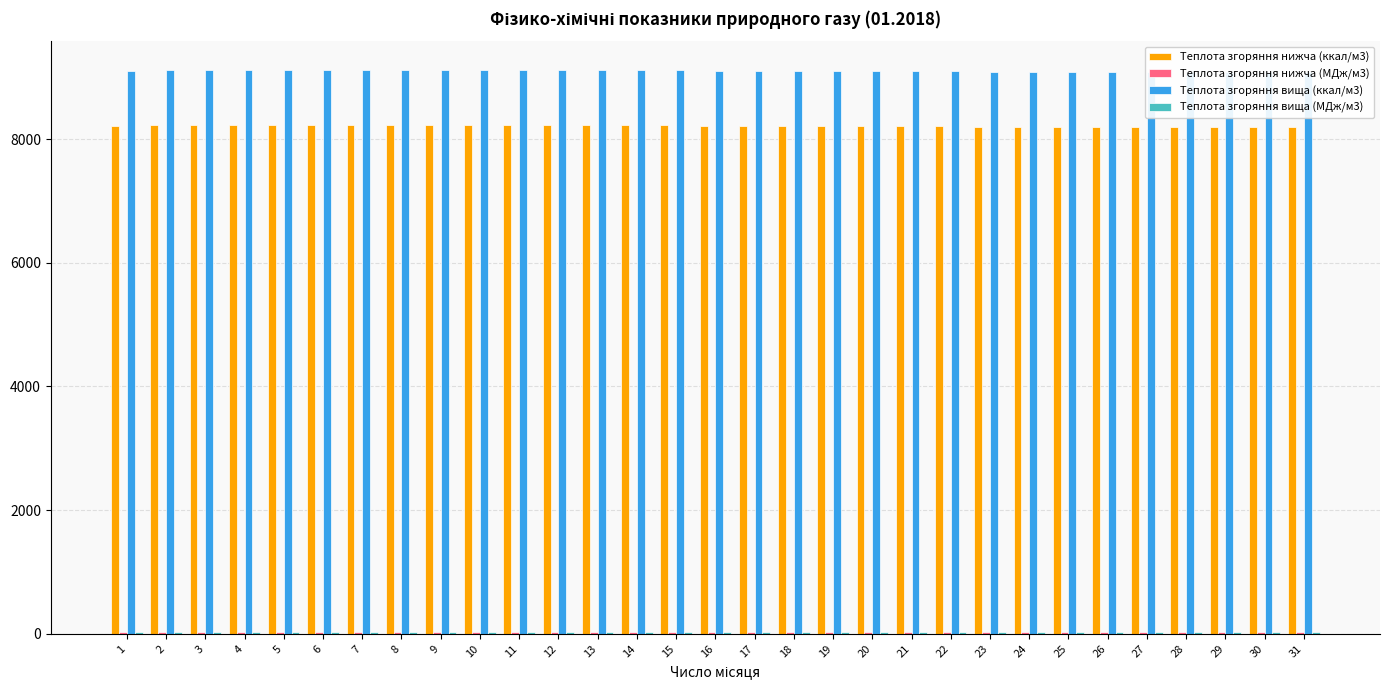

Rank the categories by Теплота згоряння нижча (ккал/м3) value from lowest to highest.

23, 24, 25, 26, 27, 28, 29, 30, 31, 1, 16, 17, 18, 19, 20, 21, 22, 2, 3, 4, 5, 6, 7, 8, 9, 10, 11, 12, 13, 14, 15